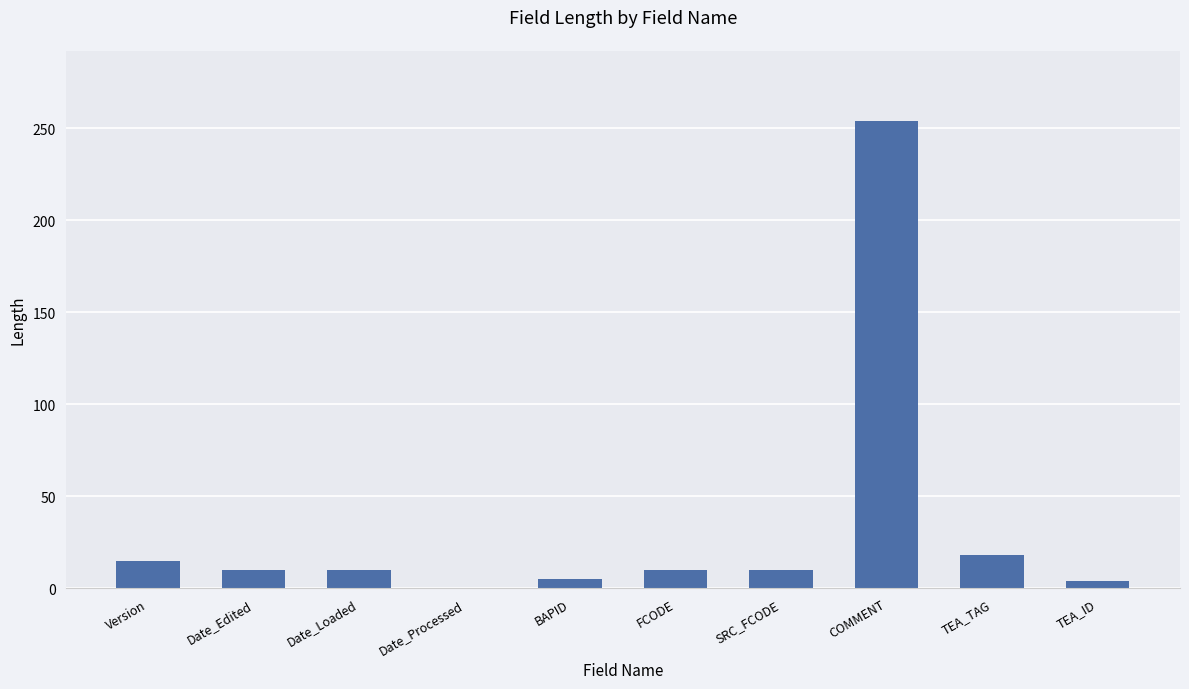

Between Version and Date_Processed, which is larger?

Version